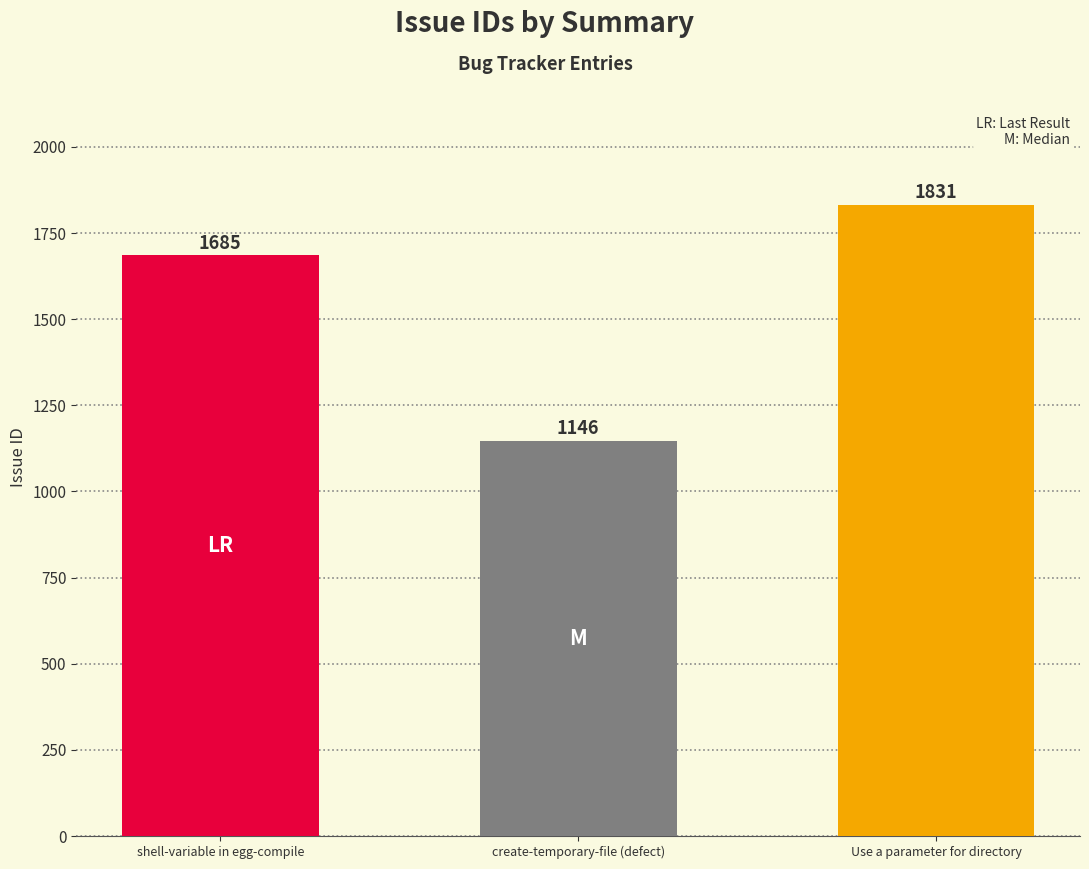

Where is the data nearest to the value 1488?

shell-variable in egg-compile